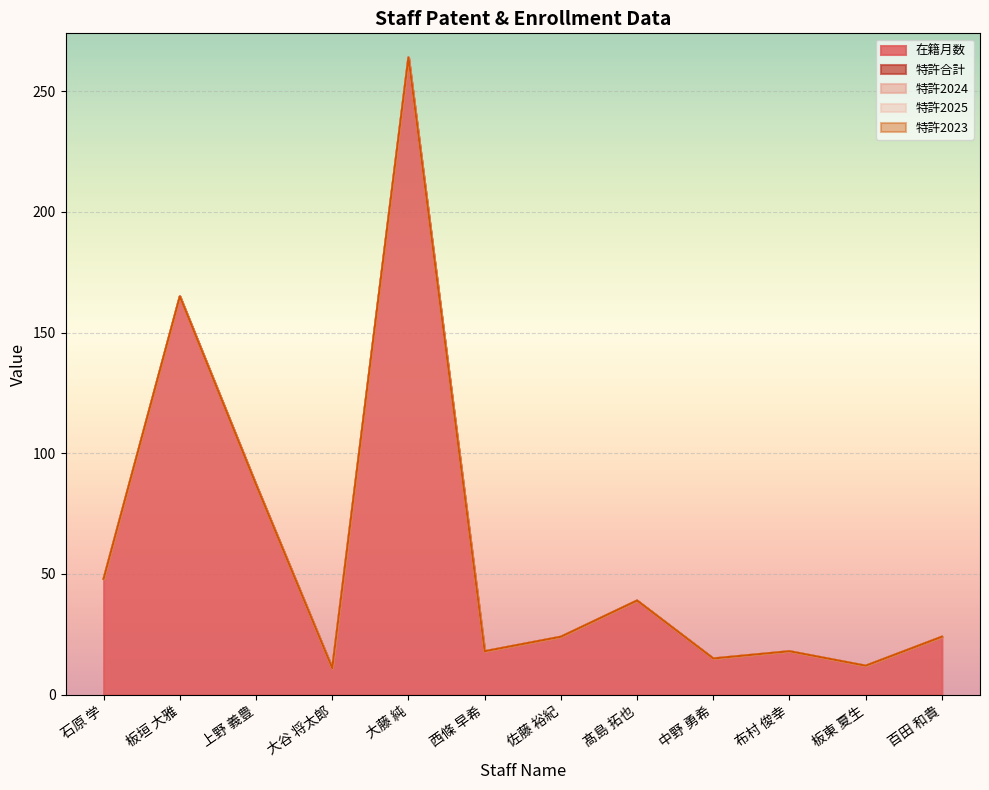

What is the average value of the 在籍月数 series?

60